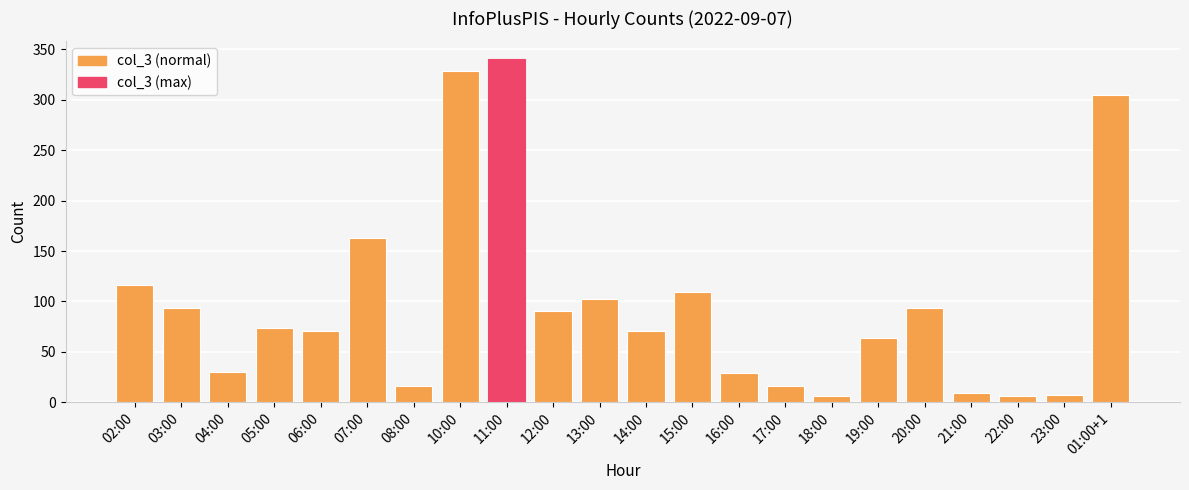

The value at 21:00 is 9. True or false?

True